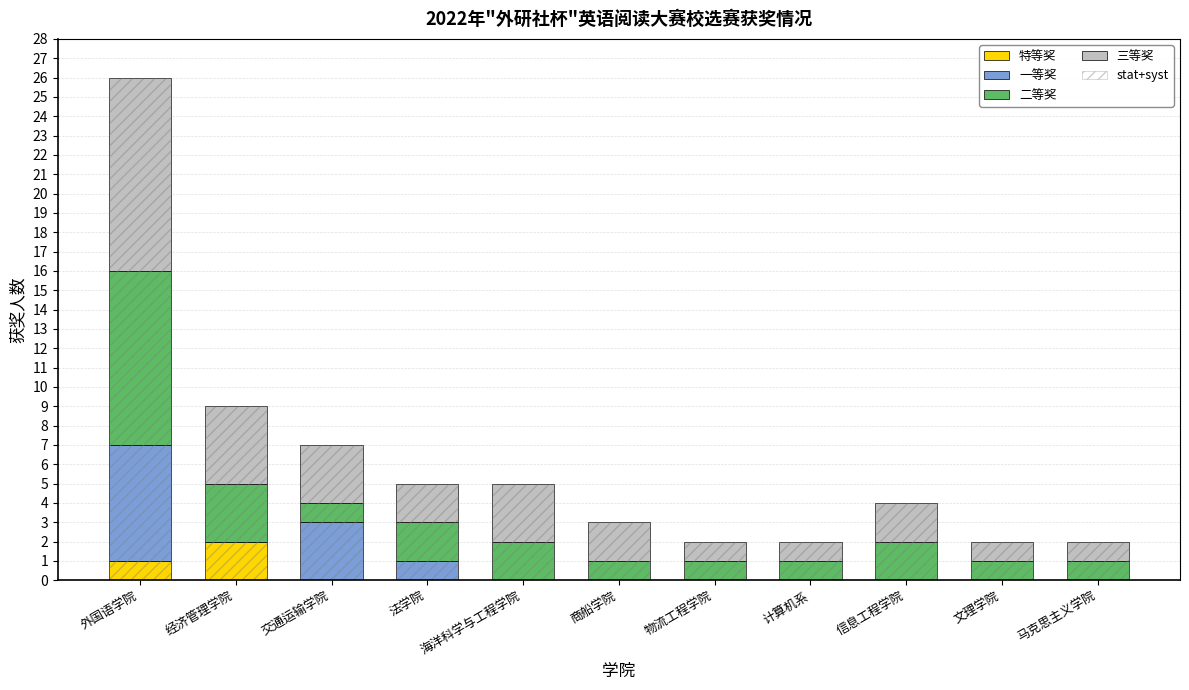

Reading right to left, extract all data points from this chart.

特等奖: 马克思主义学院=0	文理学院=0	信息工程学院=0	计算机系=0	物流工程学院=0	商船学院=0	海洋科学与工程学院=0	法学院=0	交通运输学院=0	经济管理学院=2	外国语学院=1
一等奖: 马克思主义学院=0	文理学院=0	信息工程学院=0	计算机系=0	物流工程学院=0	商船学院=0	海洋科学与工程学院=0	法学院=1	交通运输学院=3	经济管理学院=0	外国语学院=6
二等奖: 马克思主义学院=1	文理学院=1	信息工程学院=2	计算机系=1	物流工程学院=1	商船学院=1	海洋科学与工程学院=2	法学院=2	交通运输学院=1	经济管理学院=3	外国语学院=9
三等奖: 马克思主义学院=1	文理学院=1	信息工程学院=2	计算机系=1	物流工程学院=1	商船学院=2	海洋科学与工程学院=3	法学院=2	交通运输学院=3	经济管理学院=4	外国语学院=10
stat+syst: 马克思主义学院=2	文理学院=2	信息工程学院=4	计算机系=2	物流工程学院=2	商船学院=3	海洋科学与工程学院=5	法学院=5	交通运输学院=7	经济管理学院=9	外国语学院=26